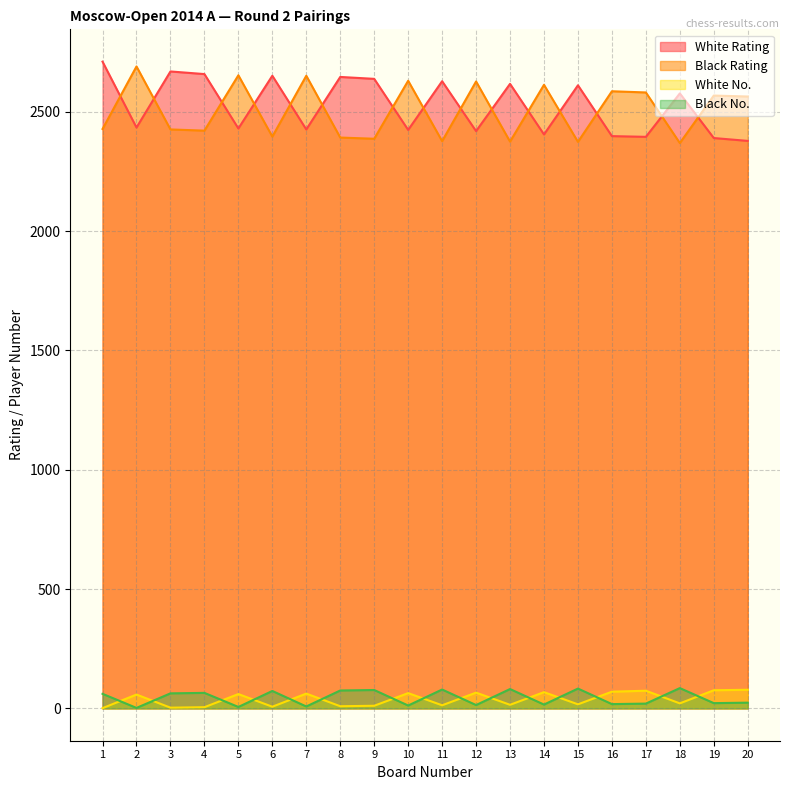

Rank the series at 9 from highest to lowest value.

White Rating, Black Rating, Black No., White No.